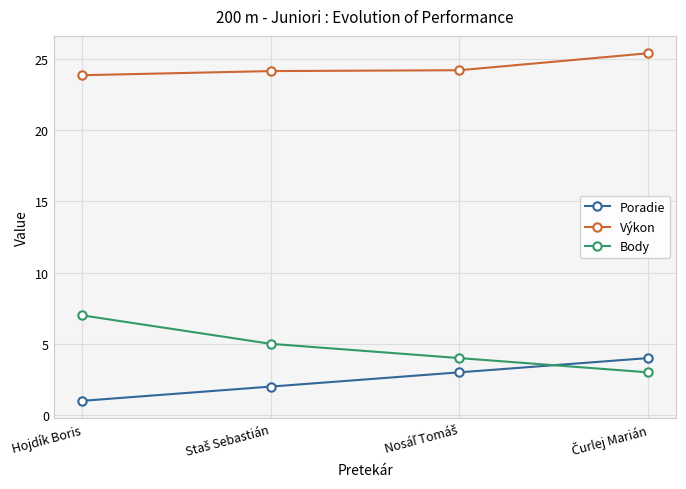

At which category does the chart reach its minimum across all series?

Hojdík Boris